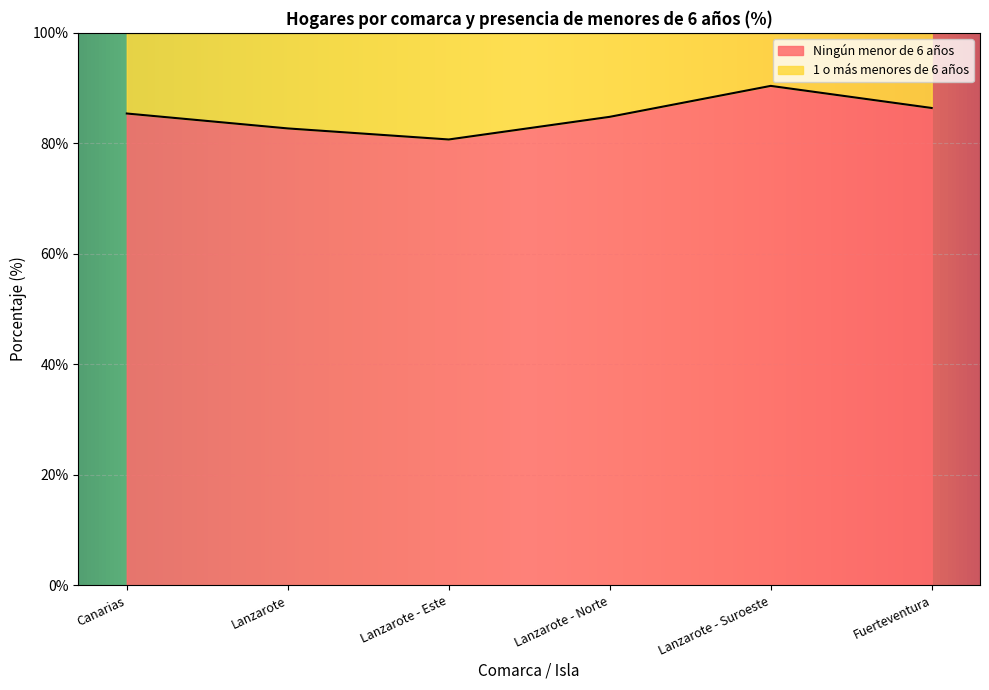

True or false: the data has more than 0 interior local peaks.

True